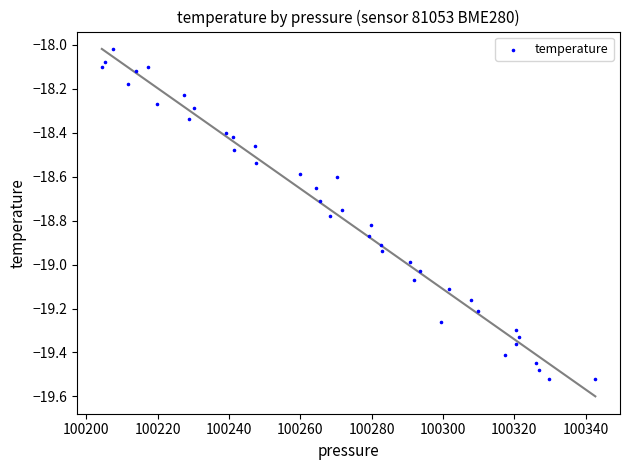

What is the range of Y values (max minus min)?

1.5